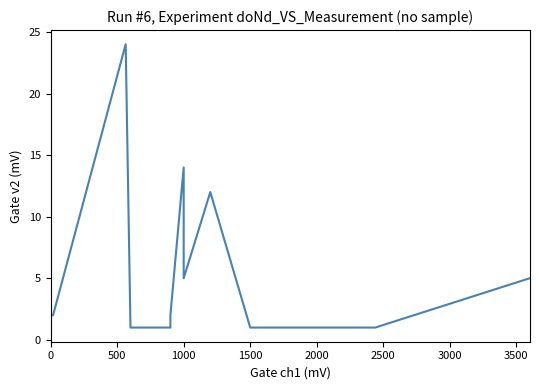

Does the chart display data point markers on the line(s)?

No